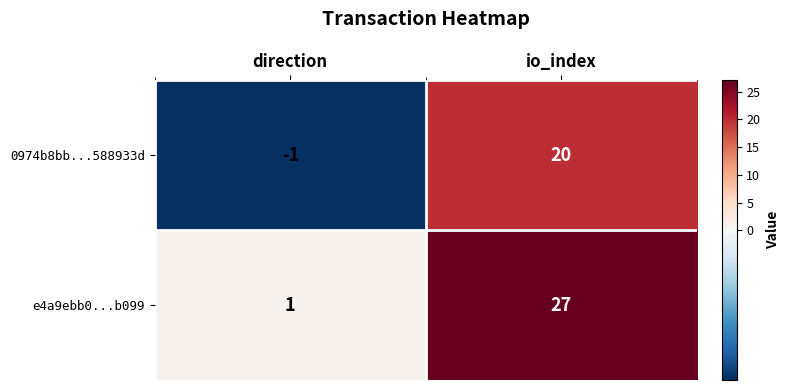

Reading right to left, list all the values displayed in this chart.

0974b8bb...588933d: 20	-1
e4a9ebb0...b099: 27	1